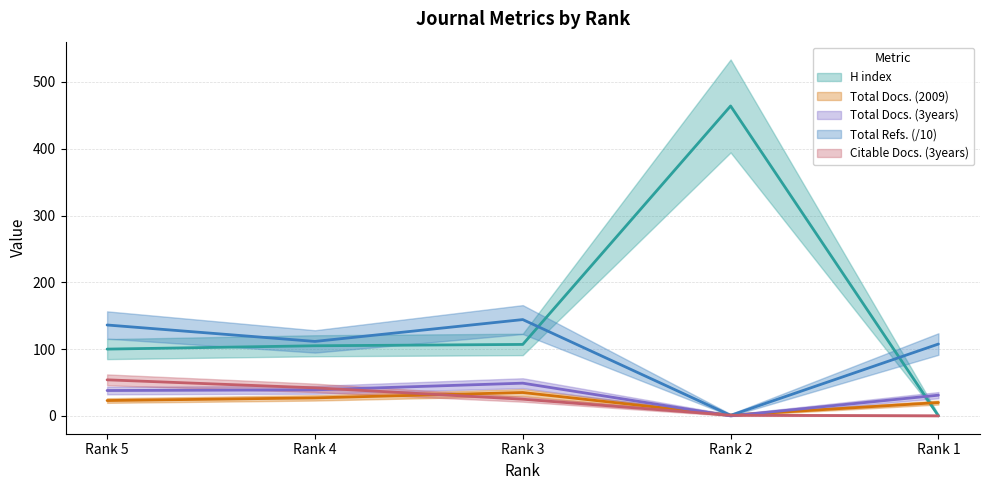

What is the value of the Total Docs. (2009) point at the 1st from the left?

23.0